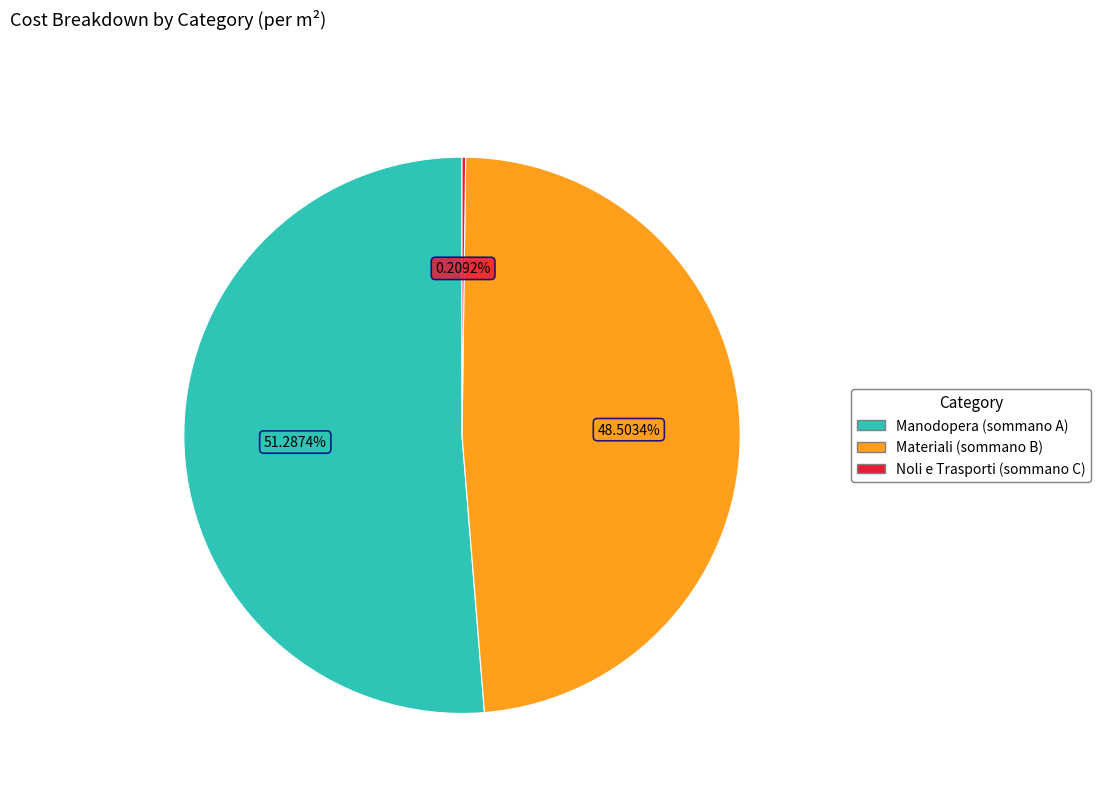

To the nearest percent, what is the difference between the Manodopera (sommano A) and Materiali (sommano B) slice percentages?

3%